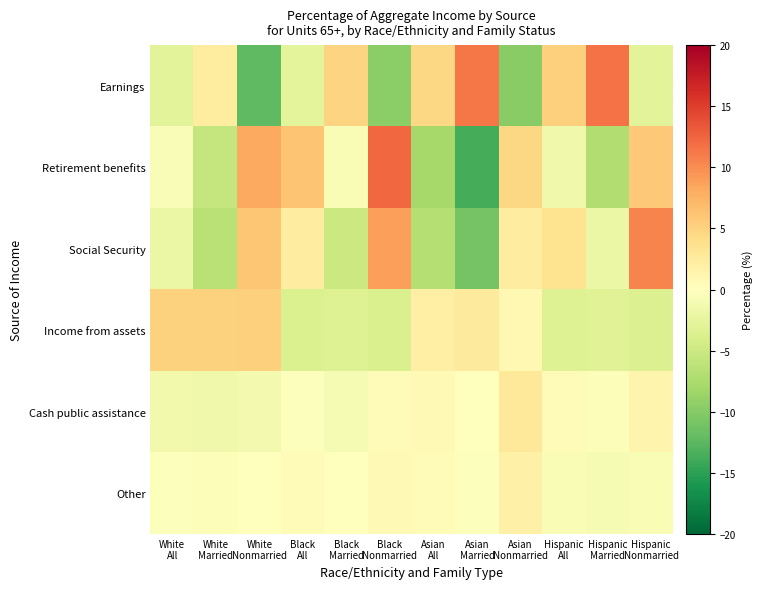

Rank the series by their maximum value, from highest to lowest.

Retirement benefits, Earnings, Social Security, Income from assets, Cash public assistance, Other